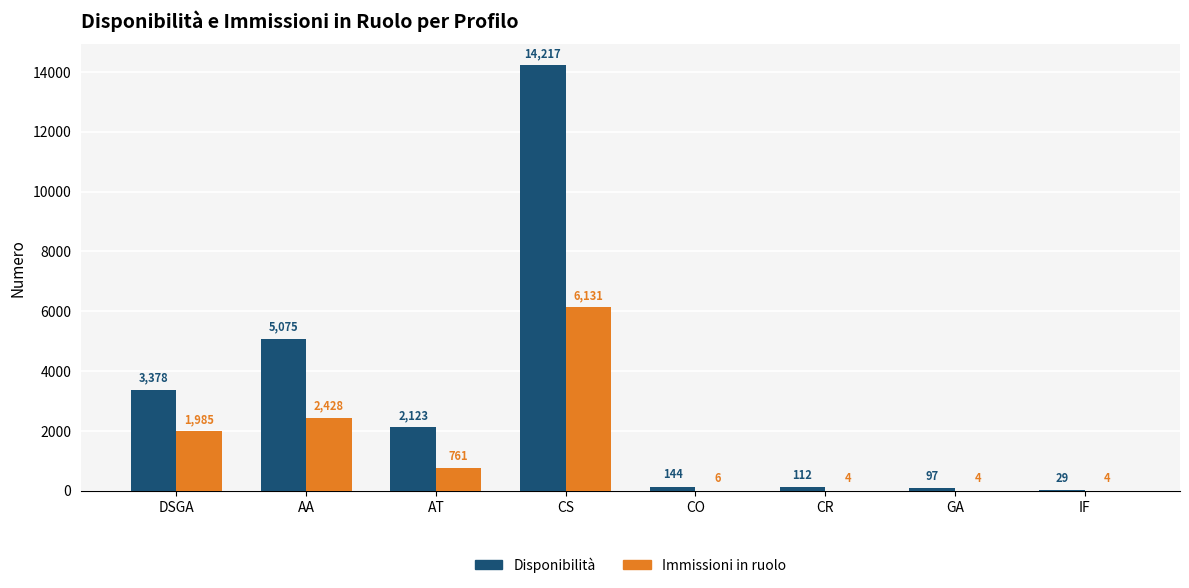

What is the maximum value for Immissioni in ruolo?

6131